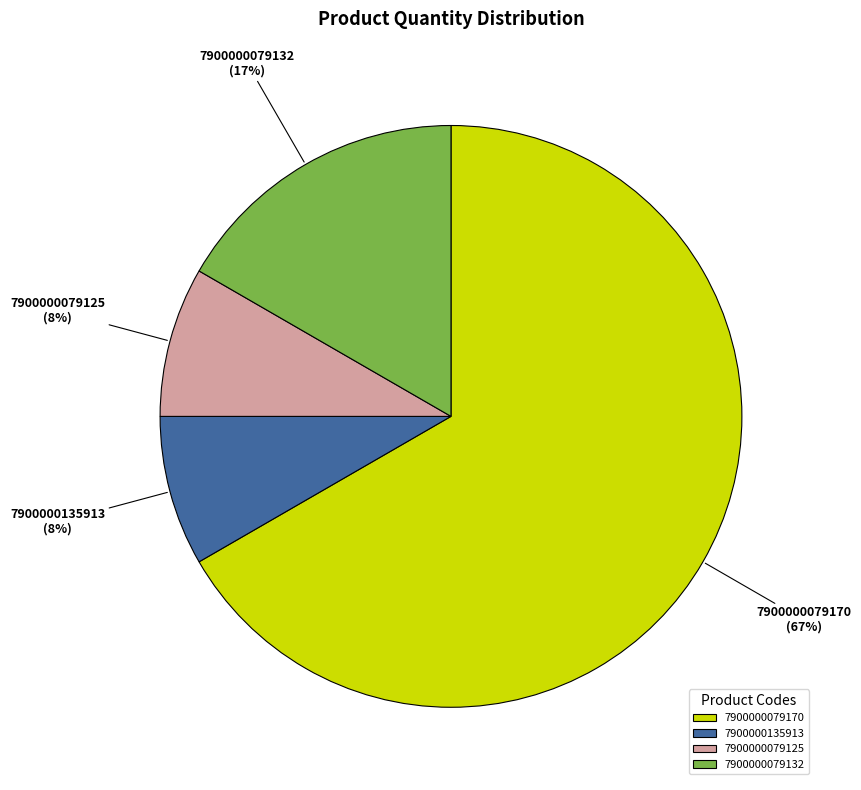

To the nearest percent, what is the combined percentage of 7900000079132 and 7900000079125?

25%